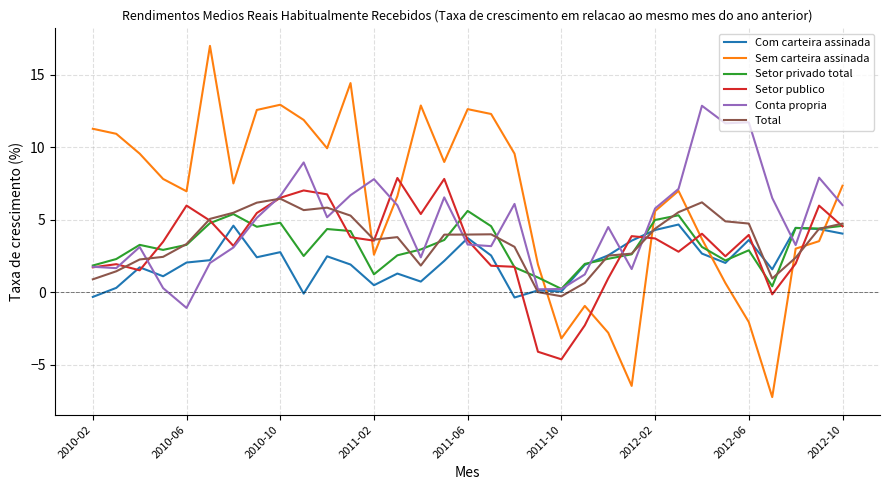

What is the minimum value shown in the chart?

-7.2